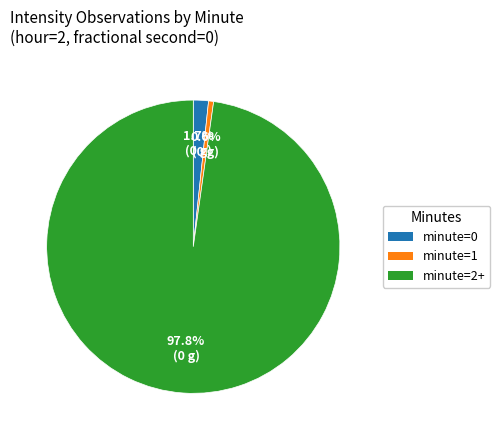

How many slices are in this pie chart?

3